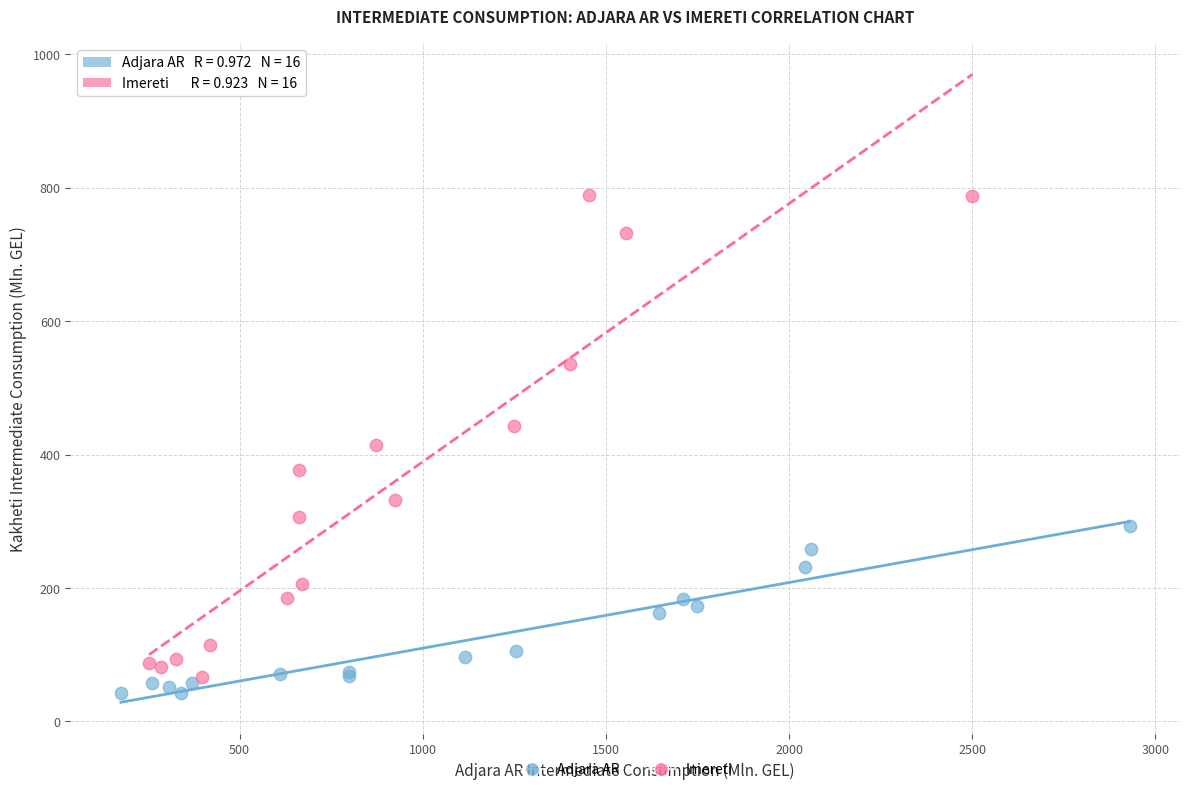

Which series reaches the maximum Y coordinate?

Imereti